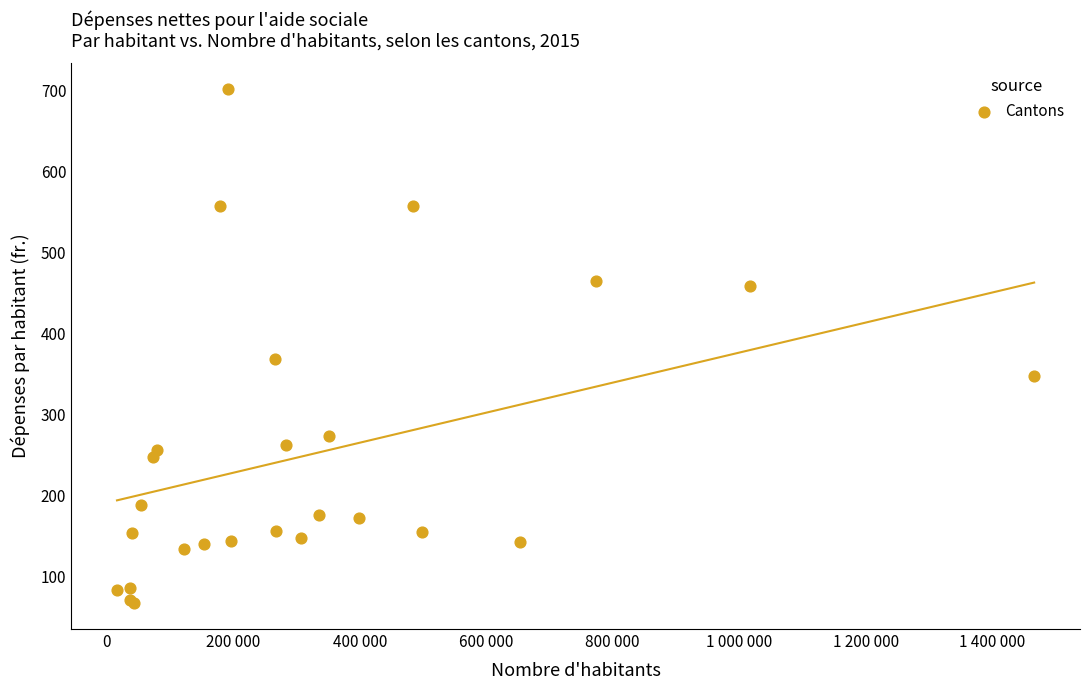

What Y value in the scatter plot is closest to 384?

368